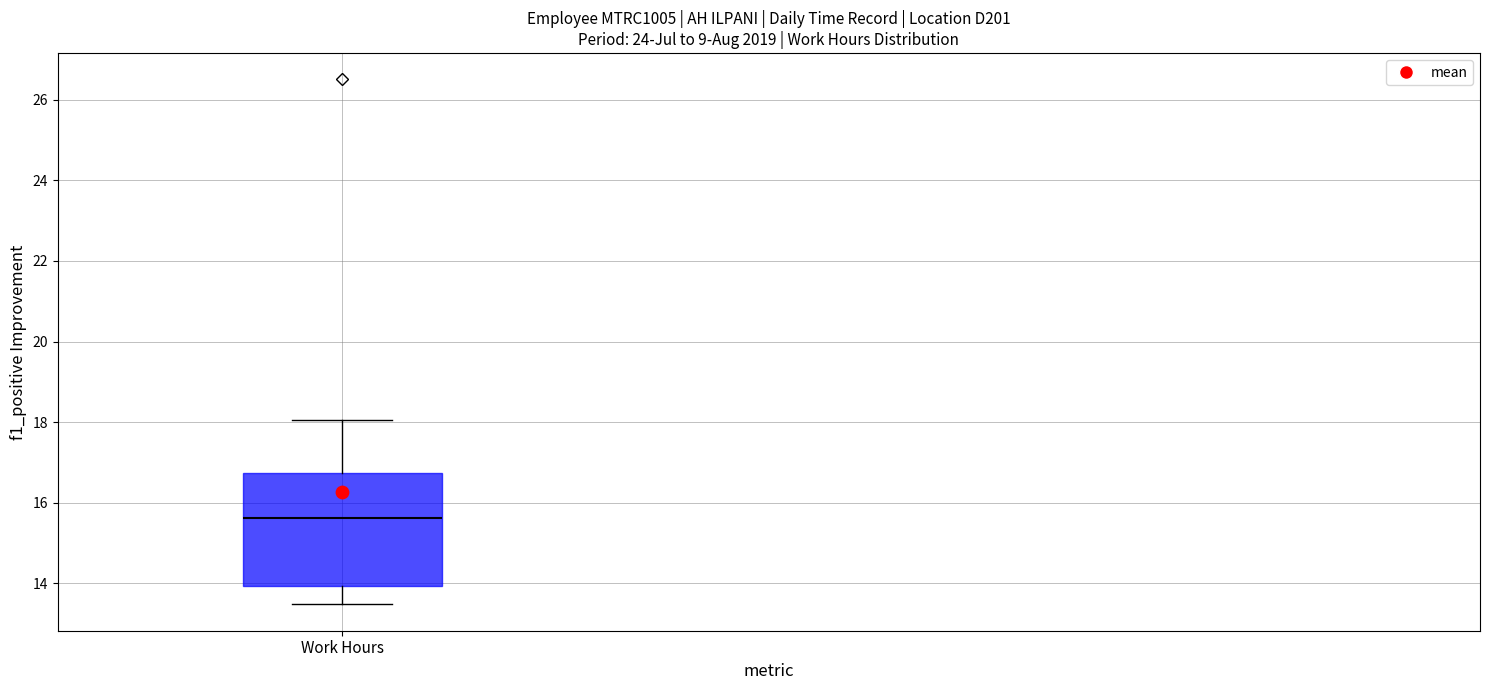

Where is the upper edge of the box for Work Hours on the y-axis? The values are not printed on the chart, so give them approximately, as read against the axis.

16.8